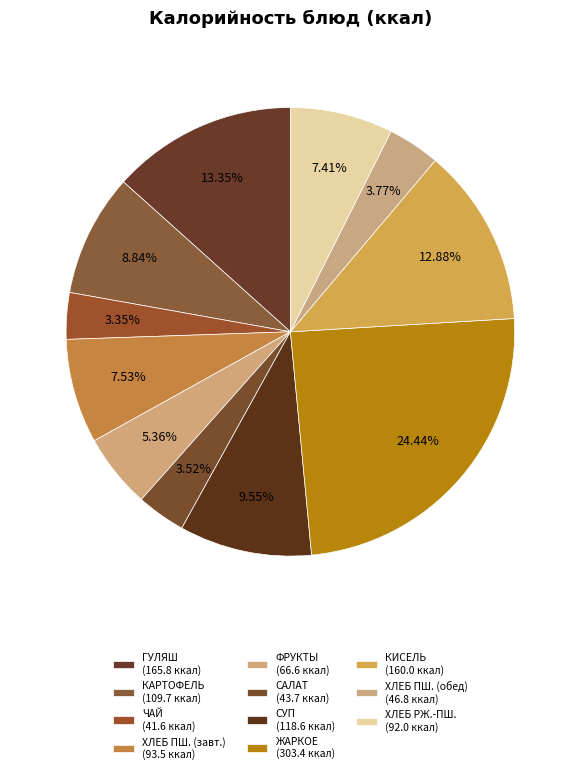

To the nearest percent, what is the average slice percentage?

9%